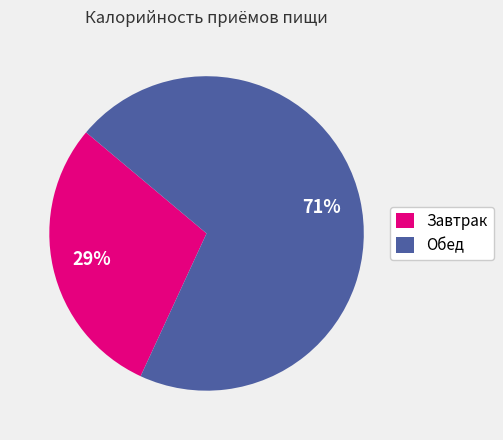

What is the ratio of the value at Обед to the value at Завтрак?

2.4